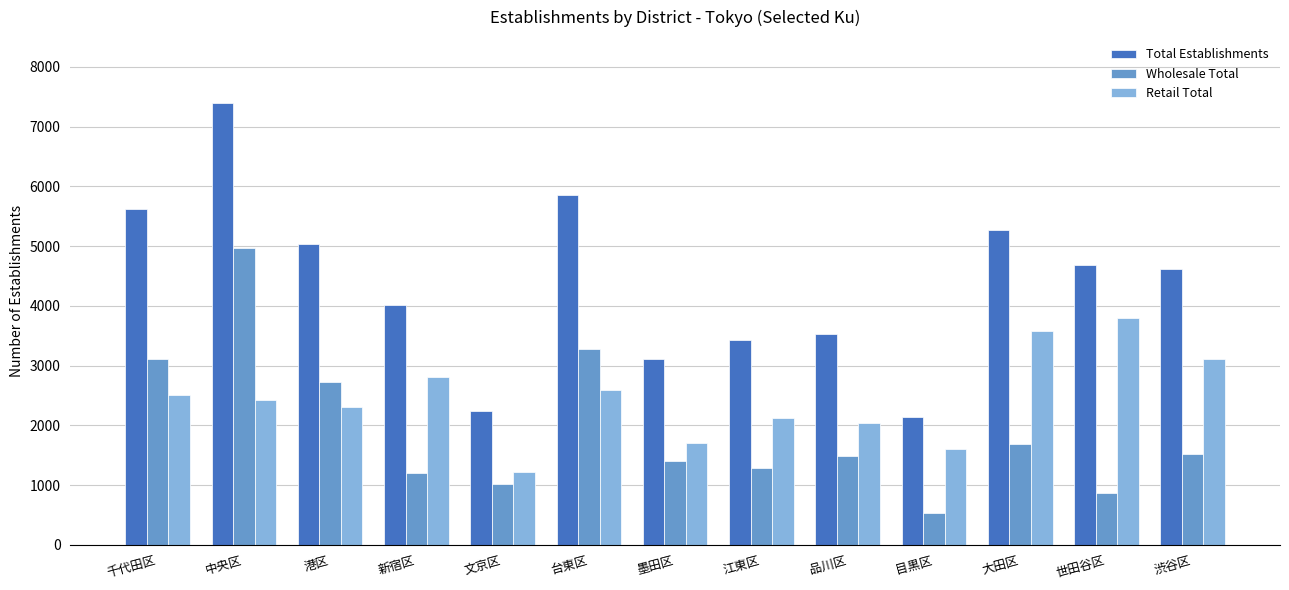

Read the Retail Total value at 港区, to the nearest 10.

2310